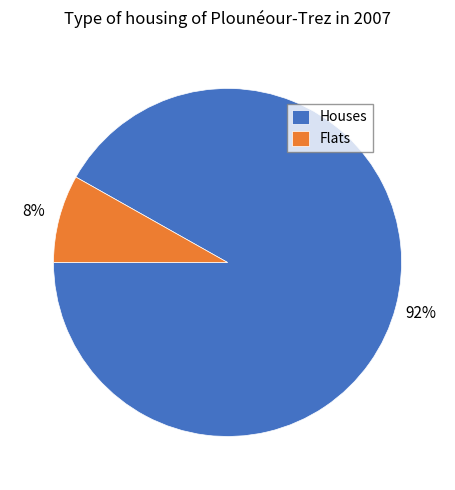

Between Houses and Flats, which is larger?

Houses